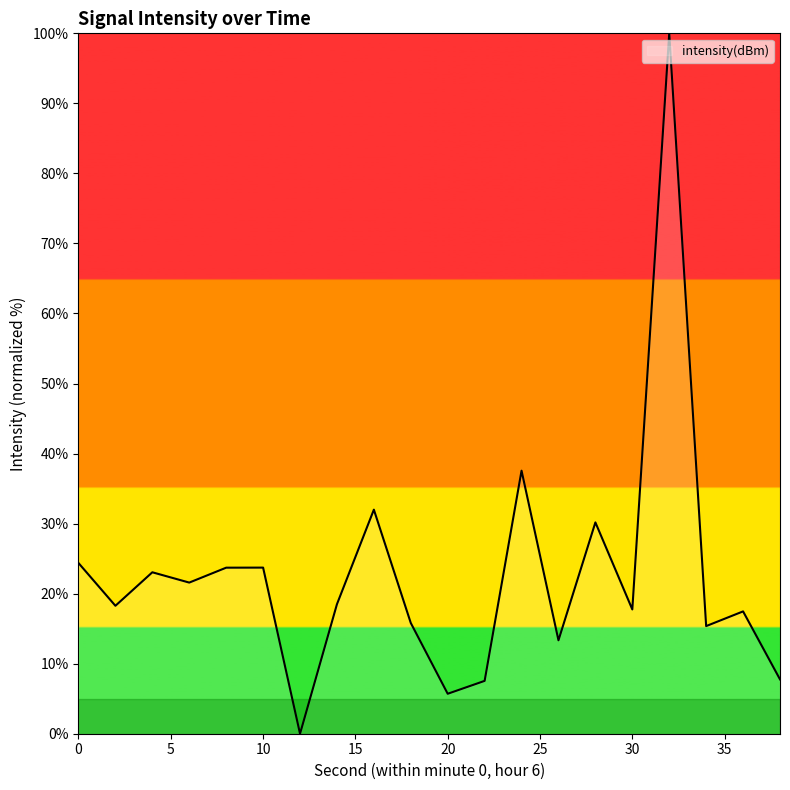

What is the maximum value shown in the chart?

100.0